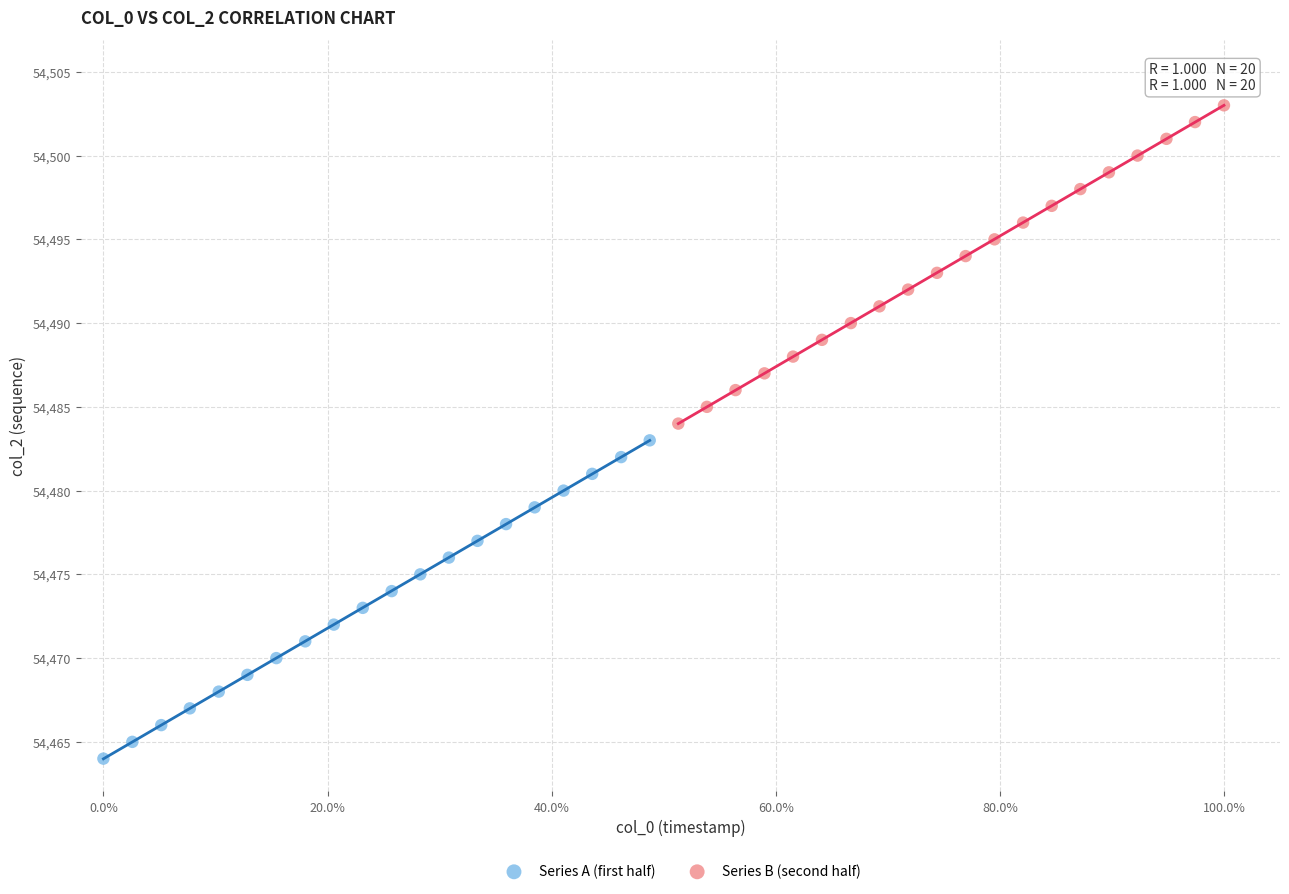

Which series contains the highest Y value?

Series B (second half)